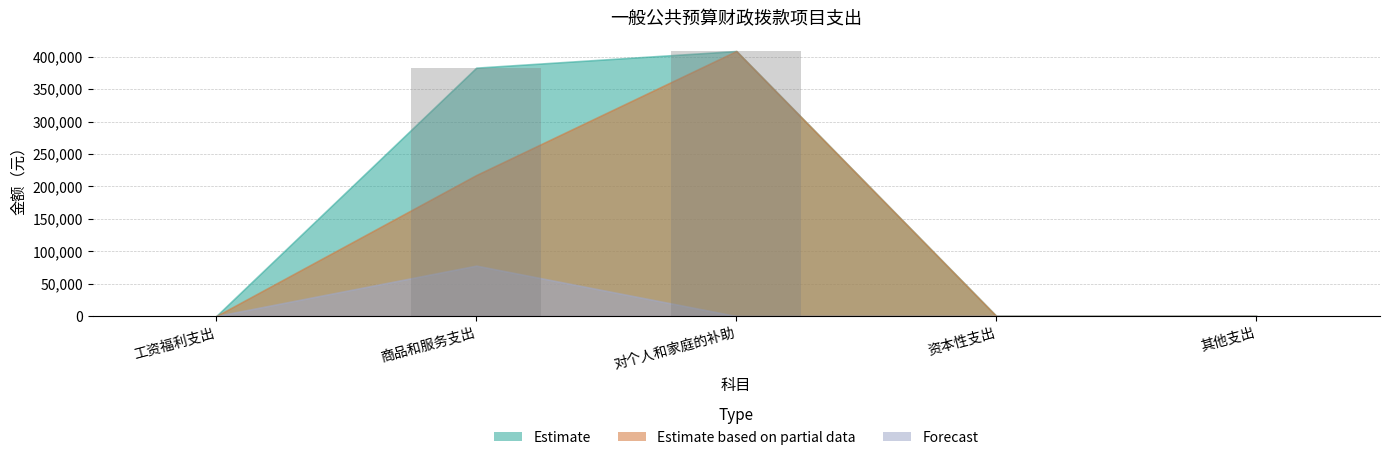

At which label is the value closest to 204399?

商品和服务支出